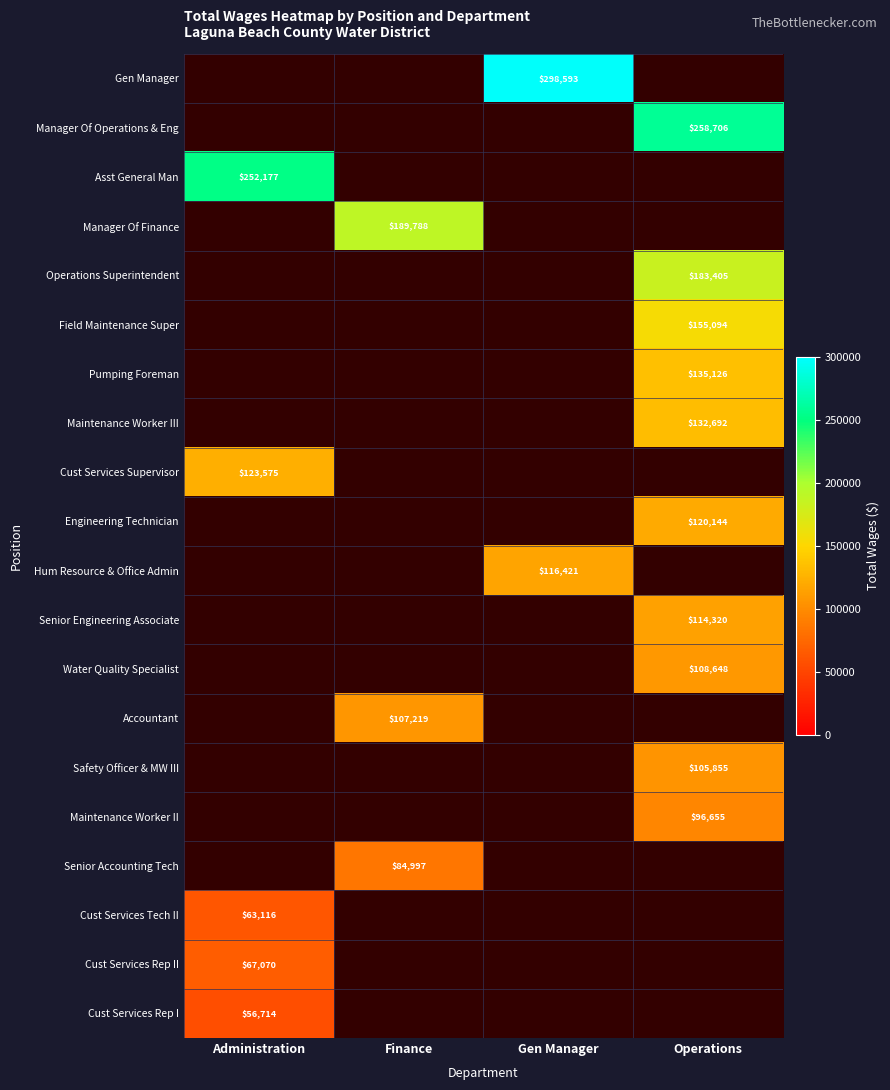

Is it true that Senior Engineering Associate equals 182190 at Operations?

False